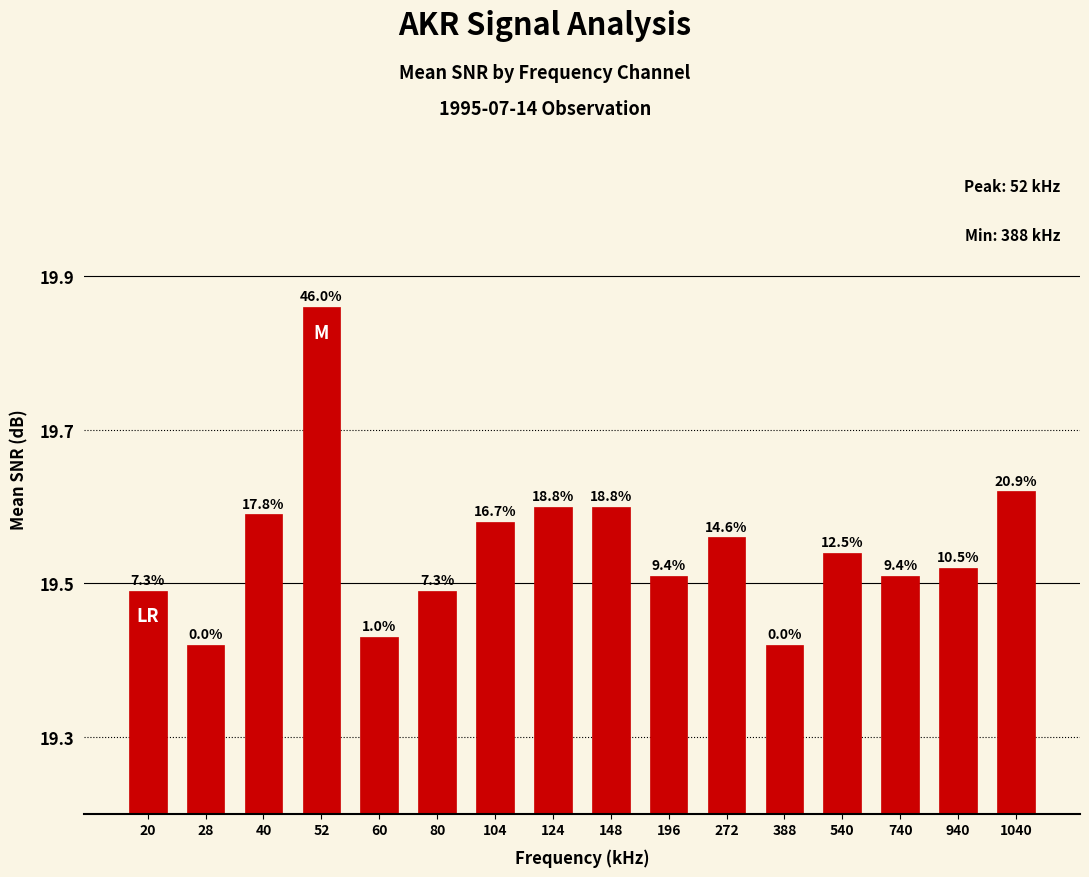

Rank the categories by value from highest to lowest.

52, 1040, 124, 148, 40, 104, 272, 540, 940, 196, 740, 20, 80, 60, 28, 388